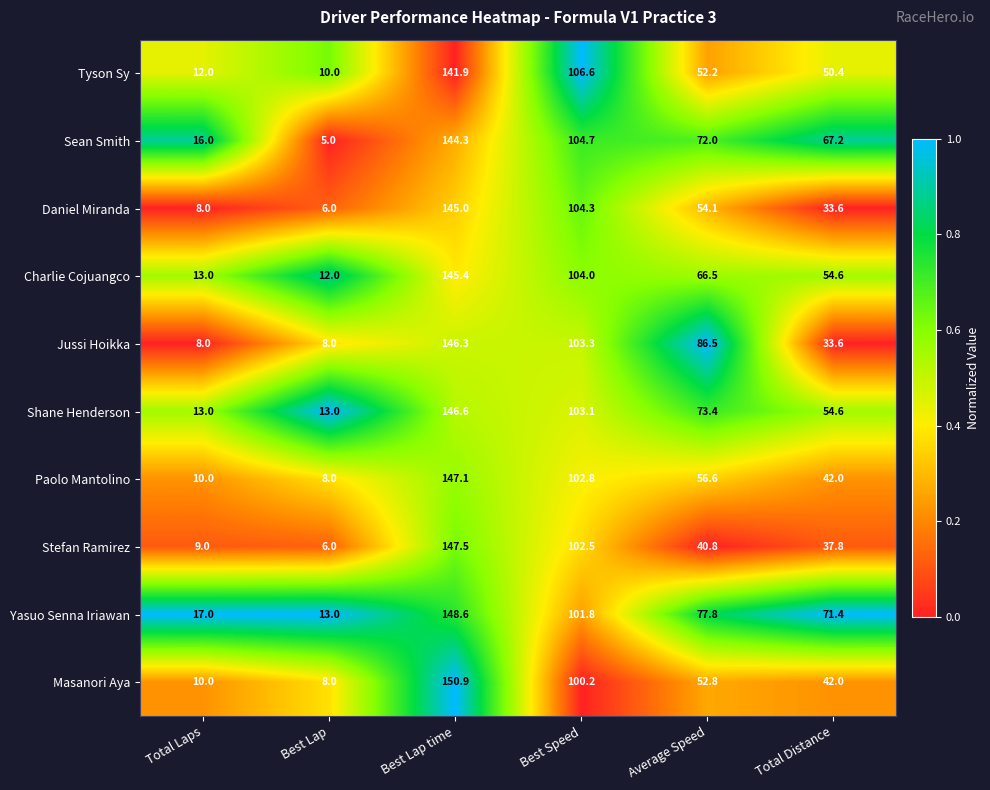

What is the sum of all Yasuo Senna Iriawan values?

429.6